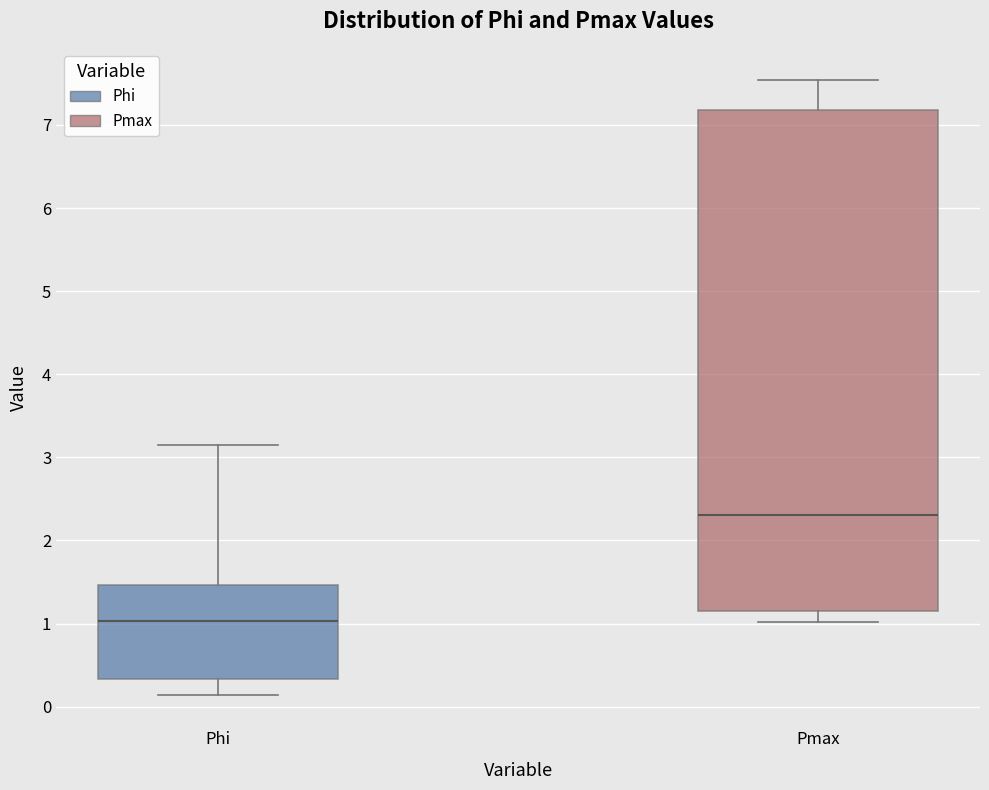

Reading left to right, read every box against the y-axis: the position of its median line, the range the box covers, and the ends of its whiskers. The values are not printed on the chart, so give them approximately, as read against the axis.

Phi: median 1.0, box 0.3 to 1.5, whiskers 0.1 to 3.1
Pmax: median 2.3, box 1.2 to 7.2, whiskers 1.0 to 7.5